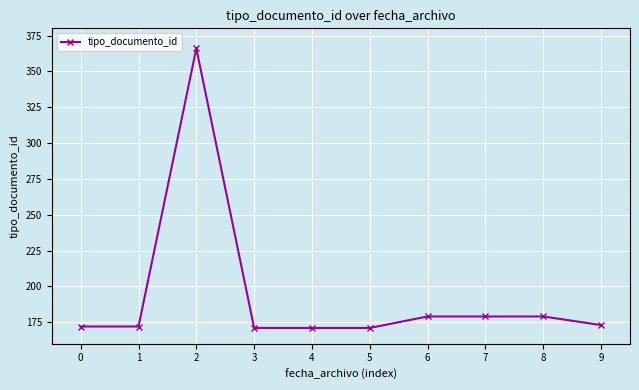

The value at 3 is 223. True or false?

False